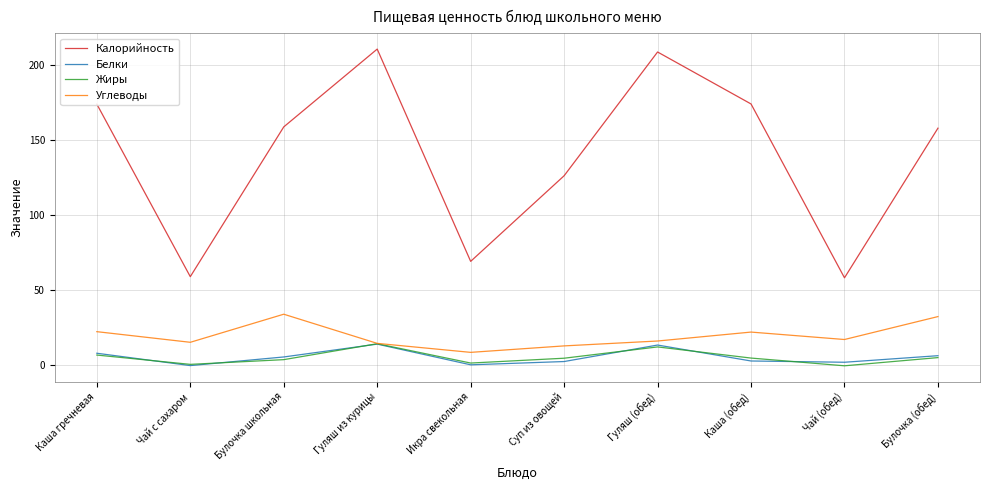

What are all the series names shown in the legend?

Калорийность, Белки, Жиры, Углеводы